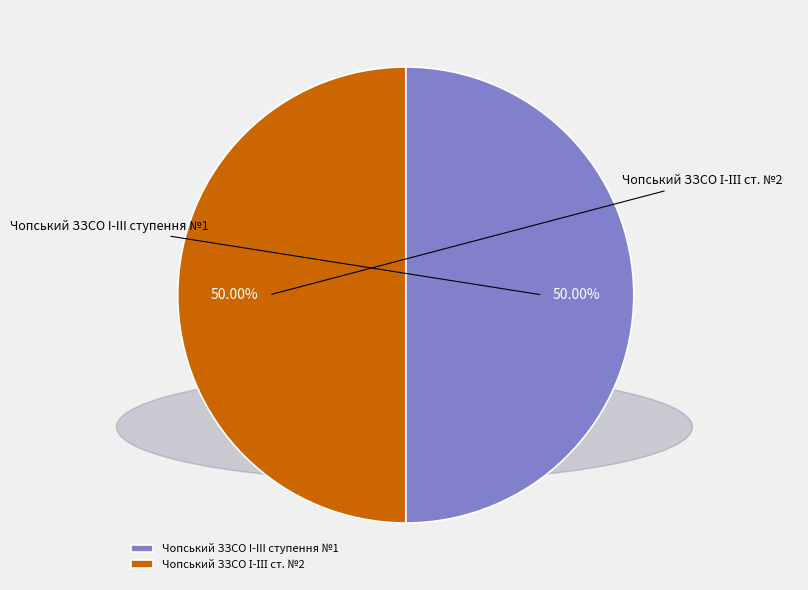

Count the number of slices in the pie.

2